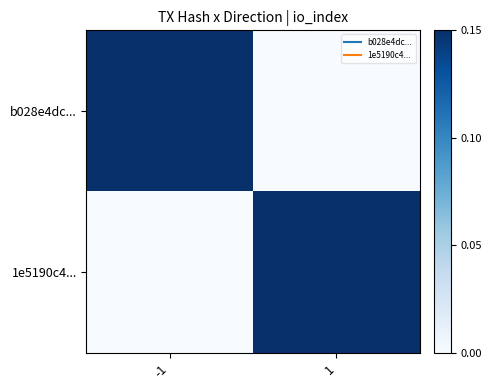

At which category does the chart reach its minimum across all series?

1